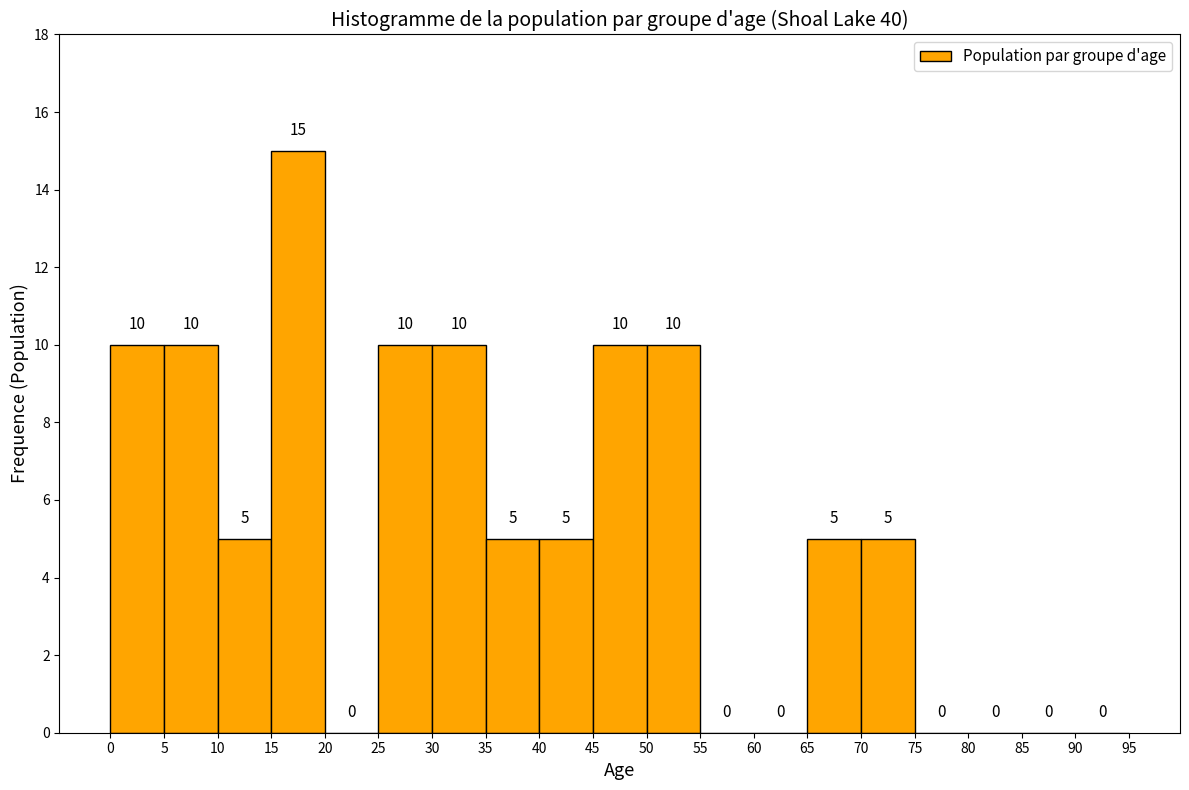

How tall is the bar that spans 45 to 50 on the x-axis?

10